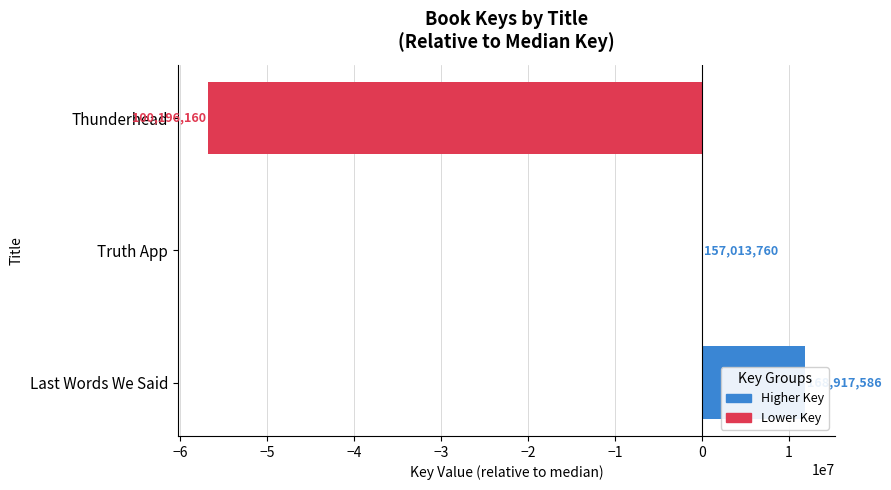

Between Last Words We Said and Truth App, which is larger?

Last Words We Said